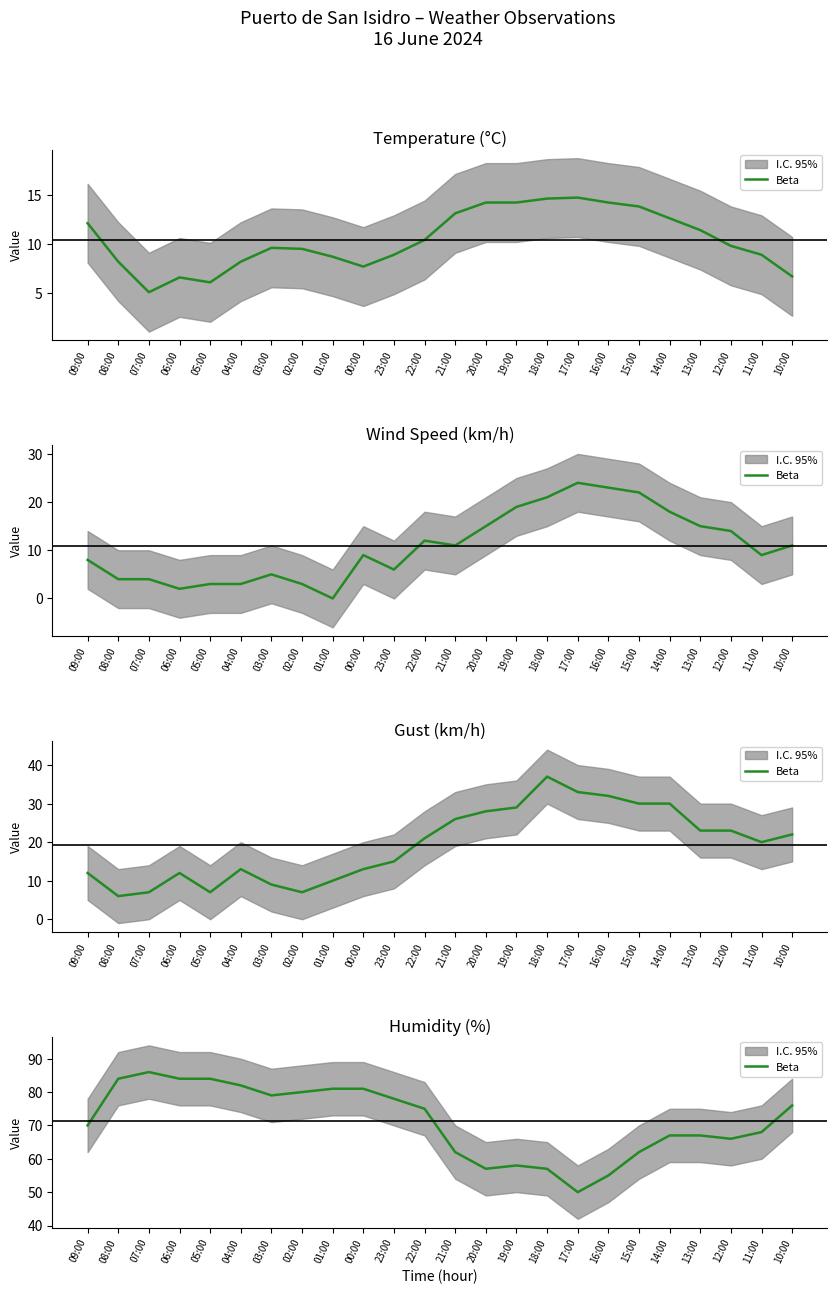

What is the change in value from 05:00 to 22:00?

-9